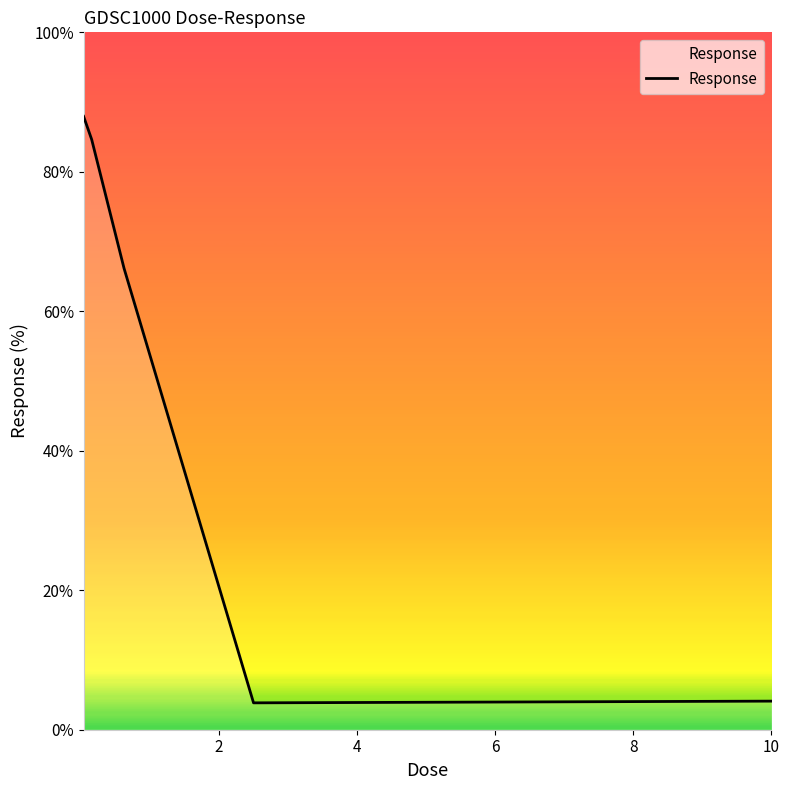

What is the minimum value shown in the chart?

3.9